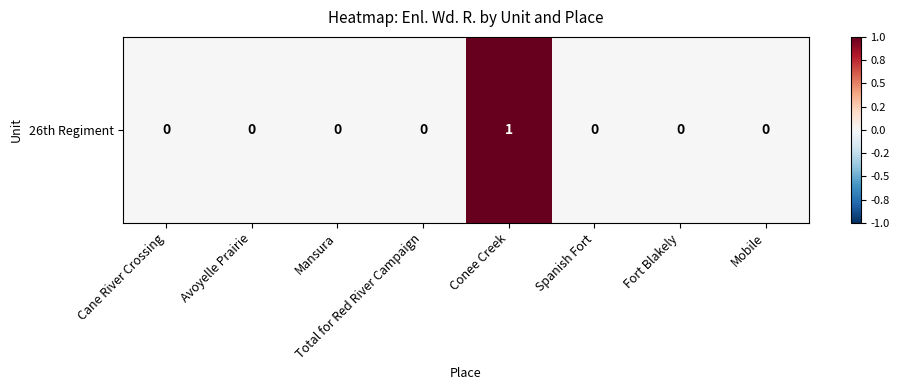

List the labels in order of value, smallest first.

Cane River Crossing, Avoyelle Prairie, Mansura, Total for Red River Campaign, Spanish Fort, Fort Blakely, Mobile, Conee Creek